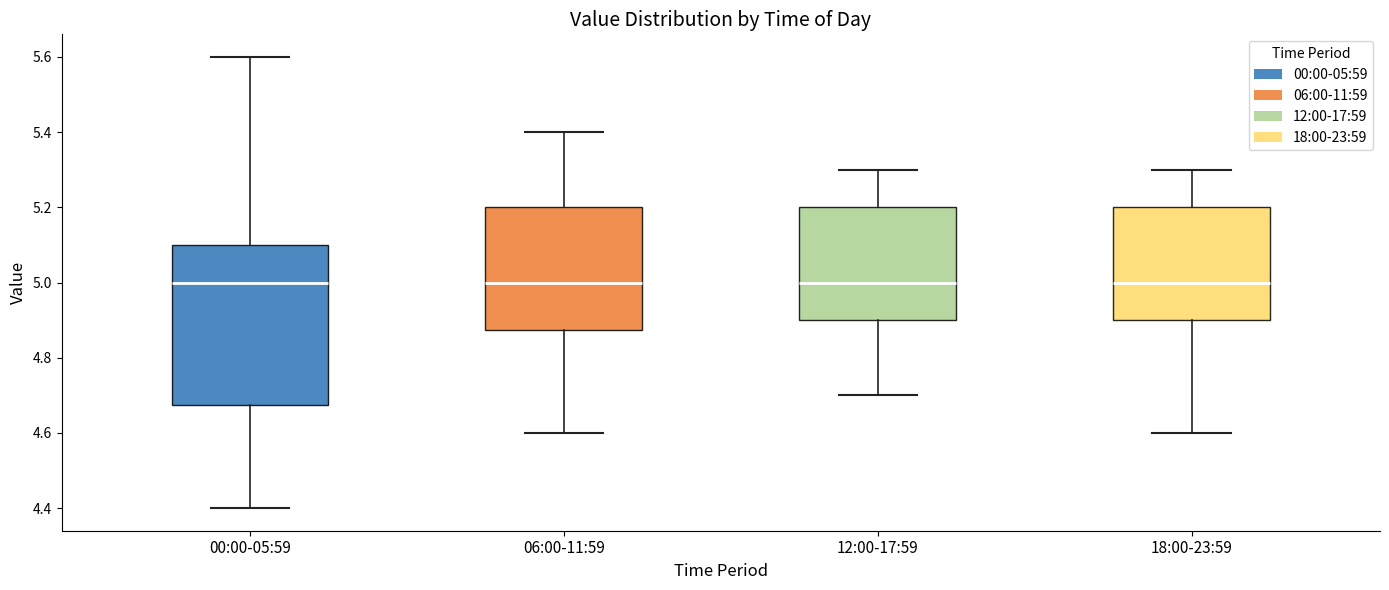

Where is the lower edge of the box for 06:00-11:59 on the y-axis? The values are not printed on the chart, so give them approximately, as read against the axis.

4.88